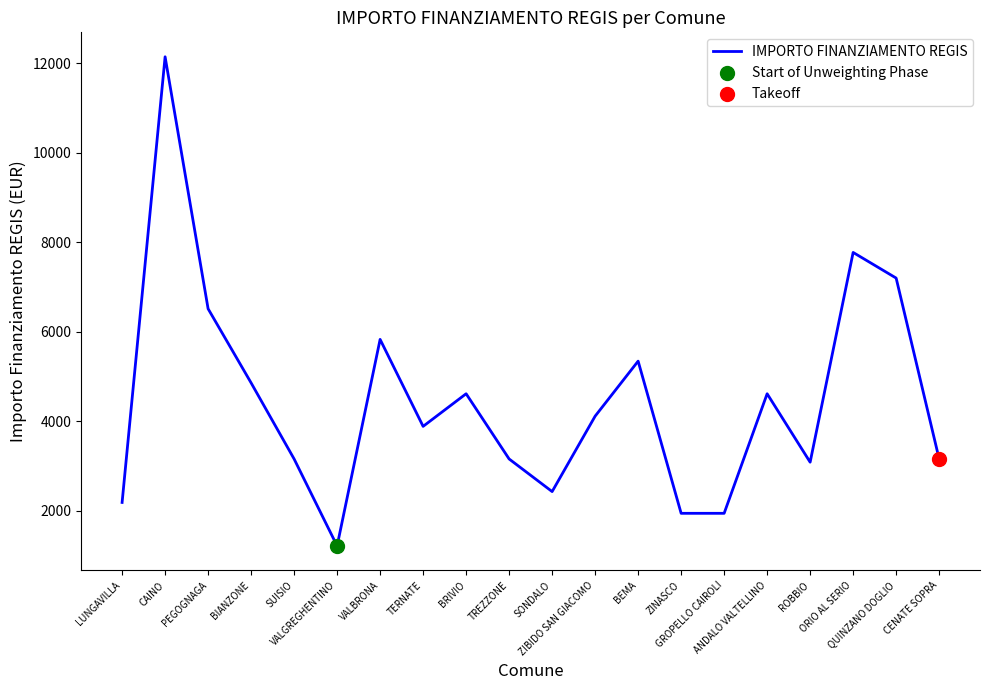

Which has a higher value, ANDALO VALTELLINO or SONDALO?

ANDALO VALTELLINO